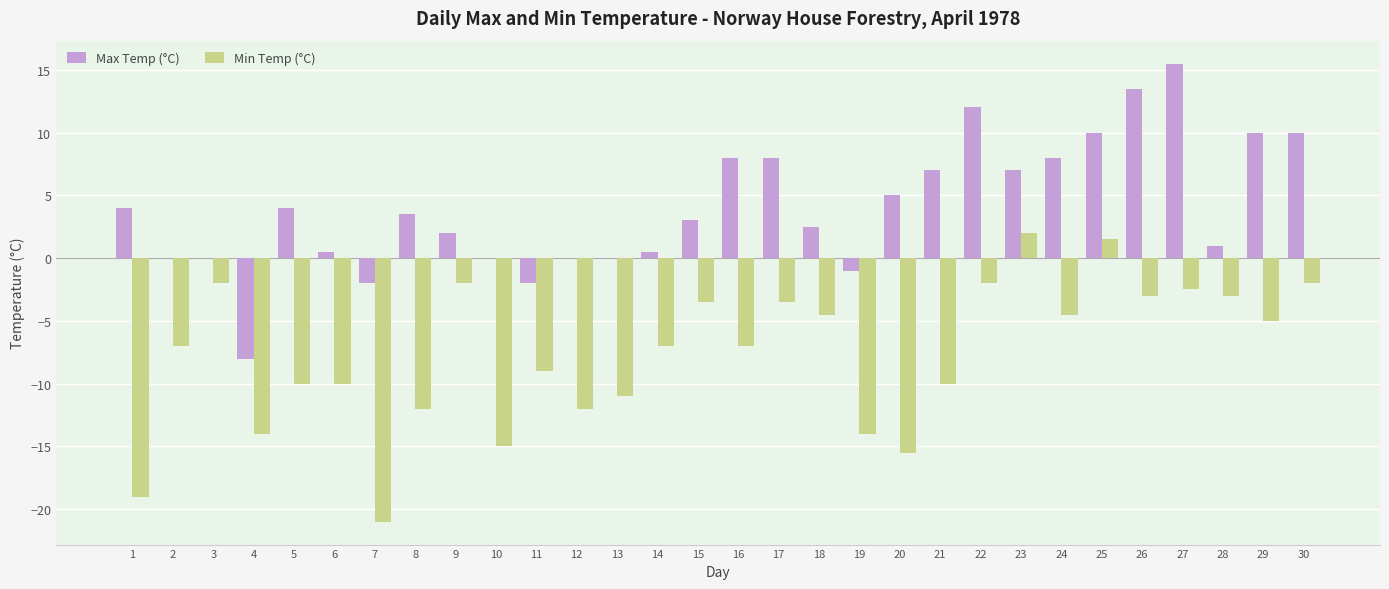

Reading left to right, list all the values displayed in this chart.

Max Temp (°C): 1=4.0	2=0.0	3=0.0	4=-8.0	5=4.0	6=0.5	7=-2.0	8=3.5	9=2.0	10=0.0	11=-2.0	12=0.0	13=0.0	14=0.5	15=3.0	16=8.0	17=8.0	18=2.5	19=-1.0	20=5.0	21=7.0	22=12.0	23=7.0	24=8.0	25=10.0	26=13.5	27=15.5	28=1.0	29=10.0	30=10.0
Min Temp (°C): 1=-19.0	2=-7.0	3=-2.0	4=-14.0	5=-10.0	6=-10.0	7=-21.0	8=-12.0	9=-2.0	10=-15.0	11=-9.0	12=-12.0	13=-11.0	14=-7.0	15=-3.5	16=-7.0	17=-3.5	18=-4.5	19=-14.0	20=-15.5	21=-10.0	22=-2.0	23=2.0	24=-4.5	25=1.5	26=-3.0	27=-2.5	28=-3.0	29=-5.0	30=-2.0